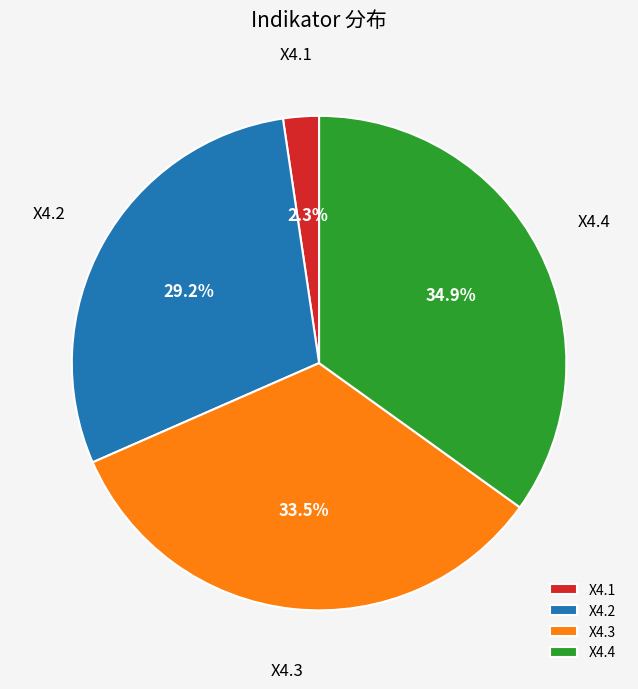

Count the number of slices in the pie.

4